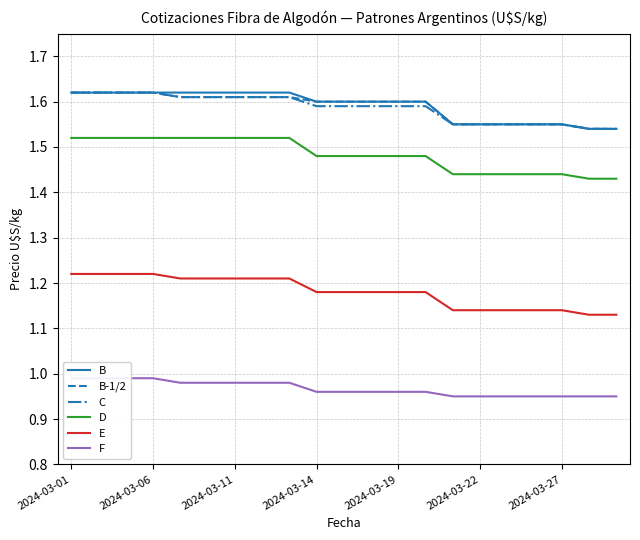

The E series shows 0.3 at 2024-03-01. True or false?

False